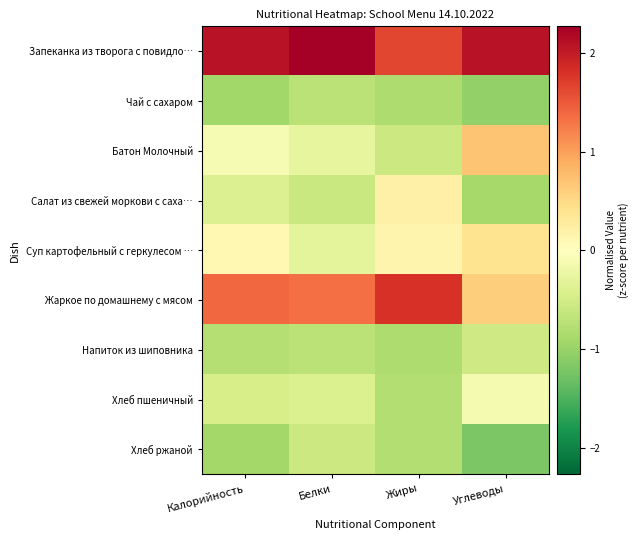

At Жиры, list the series in order from largest to smallest.

Жаркое по домашнему с мясом, Запеканка из творога с повидло…, Салат из свежей моркови с саха…, Суп картофельный с геркулесом …, Батон Молочный, Хлеб пшеничный, Хлеб ржаной, Чай с сахаром, Напиток из шиповника